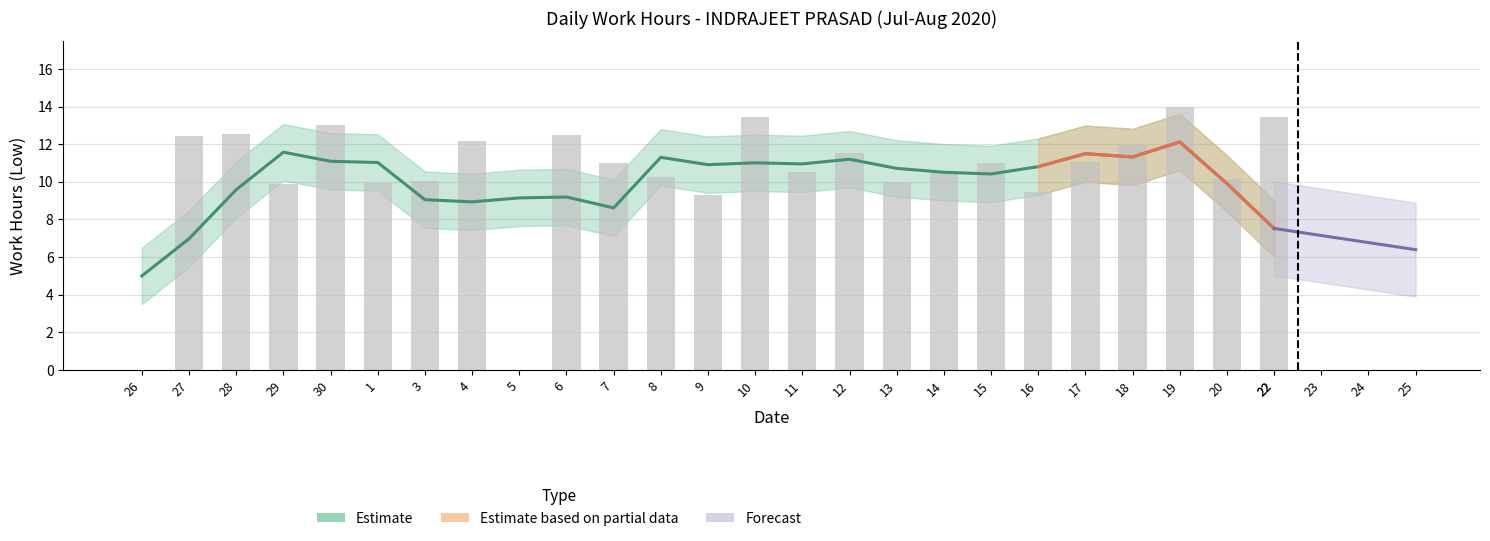

What is the label of the 19th bar from the right?

3